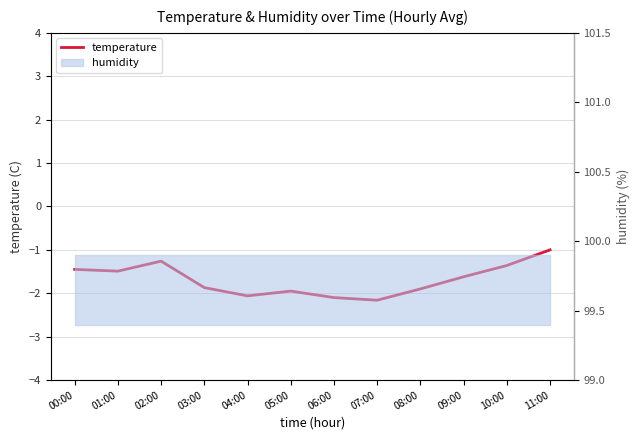

Reading left to right, list all the values displayed in this chart.

00:00=-1.4	01:00=-1.5	02:00=-1.3	03:00=-1.9	04:00=-2.1	05:00=-1.9	06:00=-2.1	07:00=-2.2	08:00=-1.9	09:00=-1.6	10:00=-1.4	11:00=-1.0